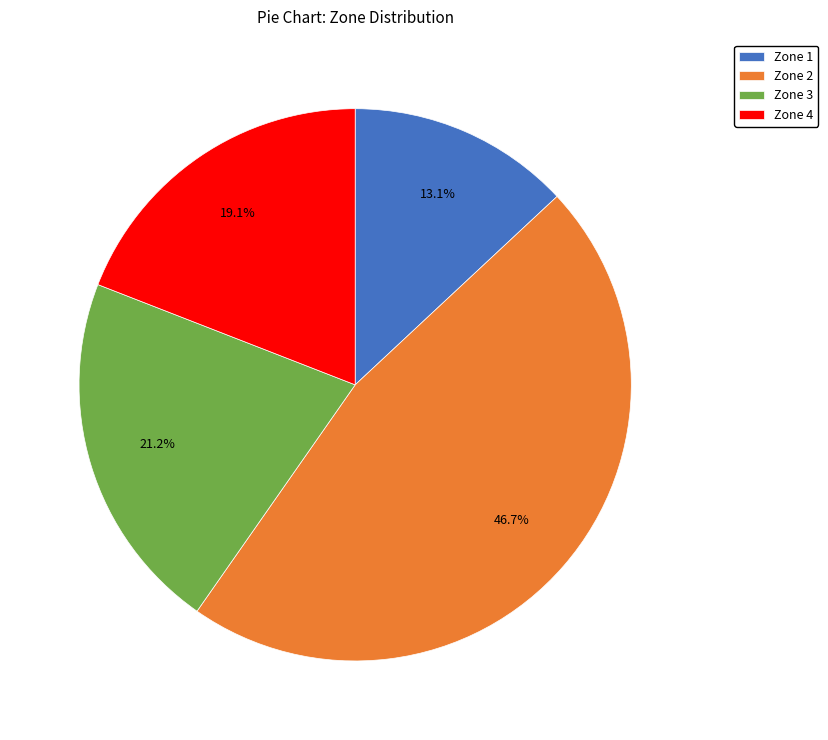

Is there any slice that represents more than half of the pie?

No